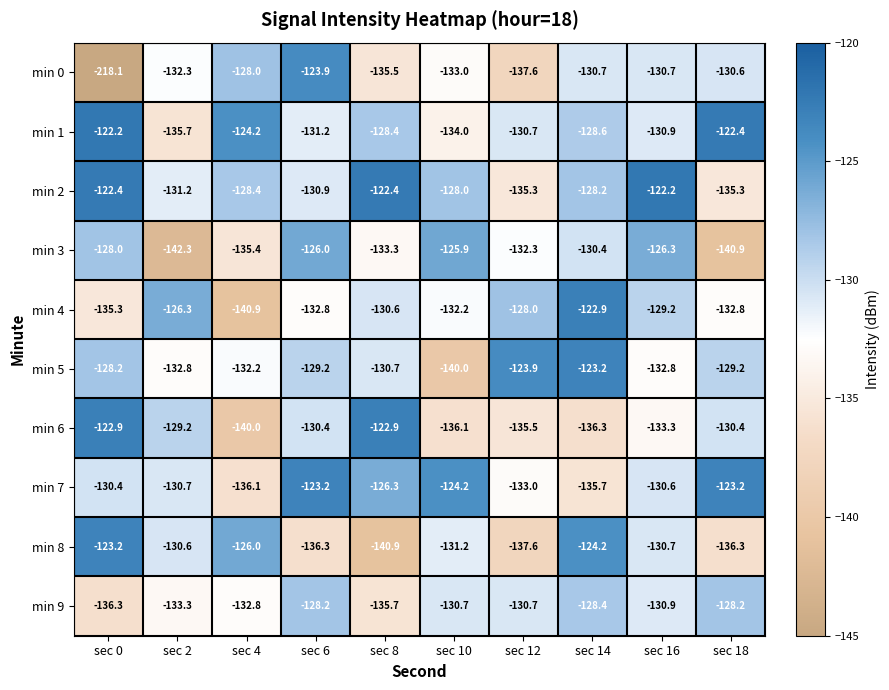

How many categories are shown in the chart?

10